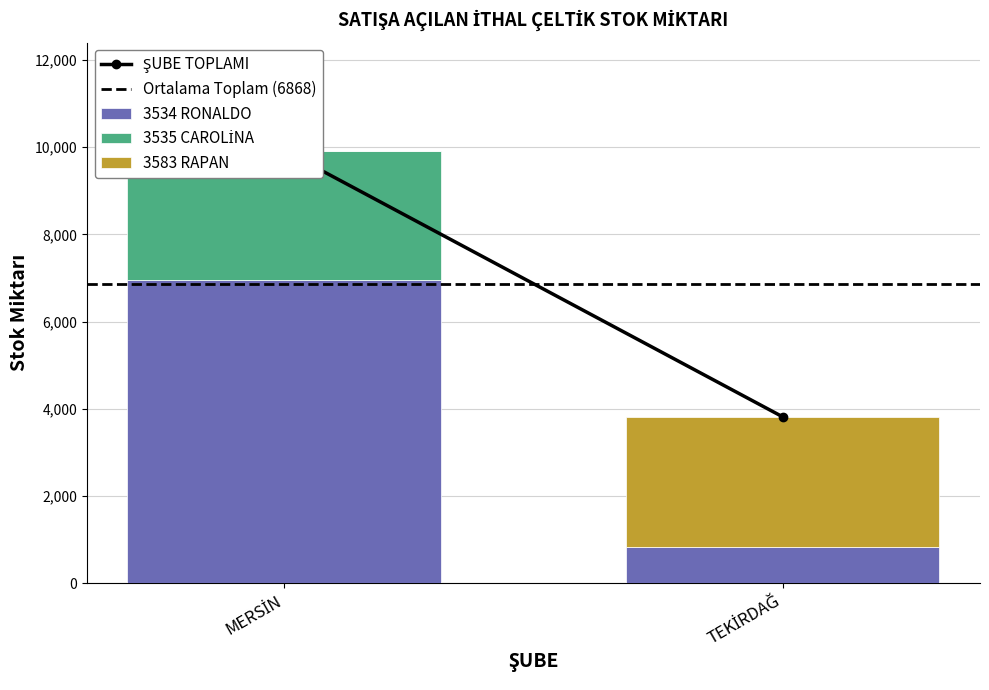

What is the difference between the maximum and minimum values in the 3583 RAPAN series?

2984